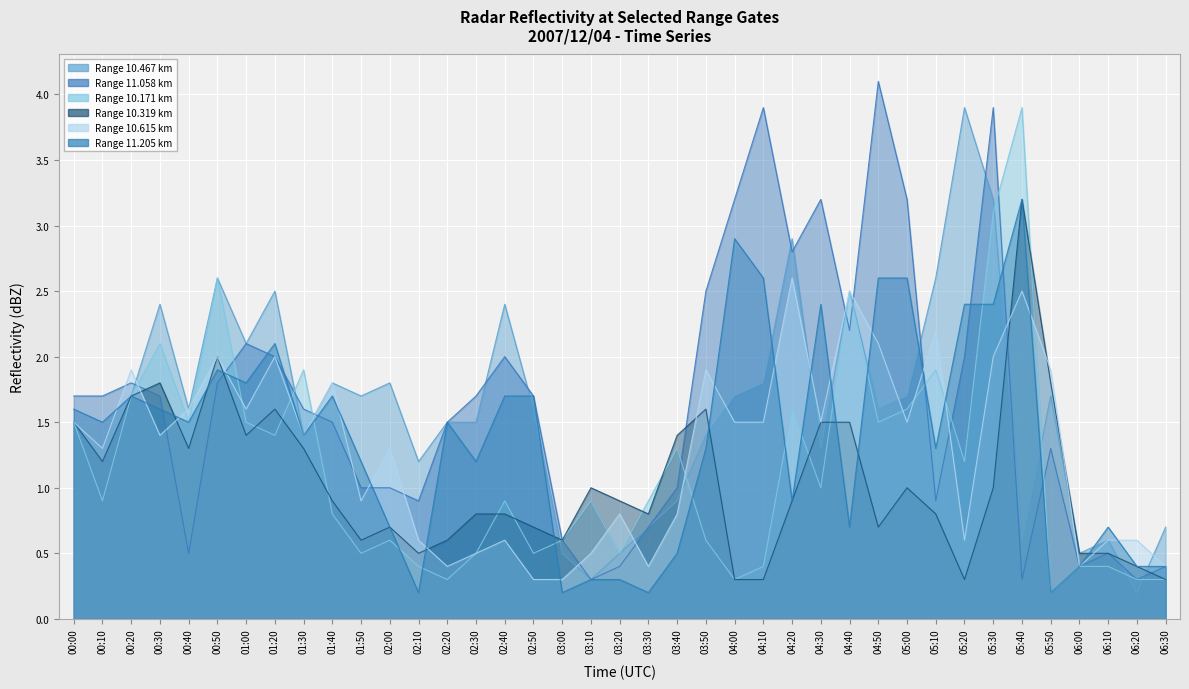

Reading left to right, extract all data points from this chart.

10.467: 00:00=1.5	00:10=1.2	00:20=1.7	00:30=2.4	00:40=1.6	00:50=2.6	01:00=2.1	01:20=2.5	01:30=1.4	01:40=1.8	01:50=1.7	02:00=1.8	02:10=1.2	02:20=1.5	02:30=1.5	02:40=2.4	02:50=1.6	03:00=0.5	03:10=0.3	03:20=0.5	03:30=0.7	03:40=0.9	03:50=1.4	04:00=1.7	04:10=1.8	04:20=2.9	04:30=1.3	04:40=2.5	04:50=1.6	05:00=1.7	05:10=2.6	05:20=3.9	05:30=3.2	05:40=0.6	05:50=1.7	06:00=0.5	06:10=0.6	06:20=0.2	06:30=0.7
11.058: 00:00=1.7	00:10=1.7	00:20=1.8	00:30=1.7	00:40=0.5	00:50=1.8	01:00=2.1	01:20=2.0	01:30=1.6	01:40=1.5	01:50=1.0	02:00=1.0	02:10=0.9	02:20=1.5	02:30=1.7	02:40=2.0	02:50=1.7	03:00=0.6	03:10=0.3	03:20=0.4	03:30=0.7	03:40=1.0	03:50=2.5	04:00=3.2	04:10=3.9	04:20=2.8	04:30=3.2	04:40=2.2	04:50=4.1	05:00=3.2	05:10=0.9	05:20=2.0	05:30=3.9	05:40=0.3	05:50=1.3	06:00=0.4	06:10=0.5	06:20=0.3	06:30=0.4
10.171: 00:00=1.5	00:10=0.9	00:20=1.7	00:30=2.1	00:40=1.5	00:50=2.6	01:00=1.5	01:20=1.4	01:30=1.9	01:40=0.8	01:50=0.5	02:00=0.6	02:10=0.4	02:20=0.3	02:30=0.5	02:40=0.9	02:50=0.5	03:00=0.6	03:10=0.9	03:20=0.5	03:30=0.9	03:40=1.3	03:50=0.6	04:00=0.3	04:10=0.4	04:20=1.6	04:30=1.0	04:40=2.5	04:50=1.5	05:00=1.6	05:10=1.9	05:20=1.2	05:30=3.1	05:40=3.9	05:50=0.2	06:00=0.4	06:10=0.4	06:20=0.3	06:30=0.3
10.319: 00:00=1.5	00:10=1.2	00:20=1.7	00:30=1.8	00:40=1.3	00:50=2.0	01:00=1.4	01:20=1.6	01:30=1.3	01:40=0.9	01:50=0.6	02:00=0.7	02:10=0.5	02:20=0.6	02:30=0.8	02:40=0.8	02:50=0.7	03:00=0.6	03:10=1.0	03:20=0.9	03:30=0.8	03:40=1.4	03:50=1.6	04:00=0.3	04:10=0.3	04:20=0.9	04:30=1.5	04:40=1.5	04:50=0.7	05:00=1.0	05:10=0.8	05:20=0.3	05:30=1.0	05:40=3.2	05:50=1.8	06:00=0.5	06:10=0.5	06:20=0.4	06:30=0.3
10.615: 00:00=1.5	00:10=1.3	00:20=1.9	00:30=1.4	00:40=1.6	00:50=2.0	01:00=1.6	01:20=2.0	01:30=1.4	01:40=1.8	01:50=0.9	02:00=1.3	02:10=0.6	02:20=0.4	02:30=0.5	02:40=0.6	02:50=0.3	03:00=0.3	03:10=0.5	03:20=0.8	03:30=0.4	03:40=0.8	03:50=1.9	04:00=1.5	04:10=1.5	04:20=2.6	04:30=1.5	04:40=2.5	04:50=2.1	05:00=1.5	05:10=2.2	05:20=0.6	05:30=2.0	05:40=2.5	05:50=1.9	06:00=0.4	06:10=0.6	06:20=0.6	06:30=0.4
11.205: 00:00=1.6	00:10=1.5	00:20=1.7	00:30=1.6	00:40=1.5	00:50=1.9	01:00=1.8	01:20=2.1	01:30=1.4	01:40=1.7	01:50=1.2	02:00=0.7	02:10=0.2	02:20=1.5	02:30=1.2	02:40=1.7	02:50=1.7	03:00=0.2	03:10=0.3	03:20=0.3	03:30=0.2	03:40=0.5	03:50=1.3	04:00=2.9	04:10=2.6	04:20=0.9	04:30=2.4	04:40=0.7	04:50=2.6	05:00=2.6	05:10=1.3	05:20=2.4	05:30=2.4	05:40=3.2	05:50=0.2	06:00=0.4	06:10=0.7	06:20=0.4	06:30=0.4